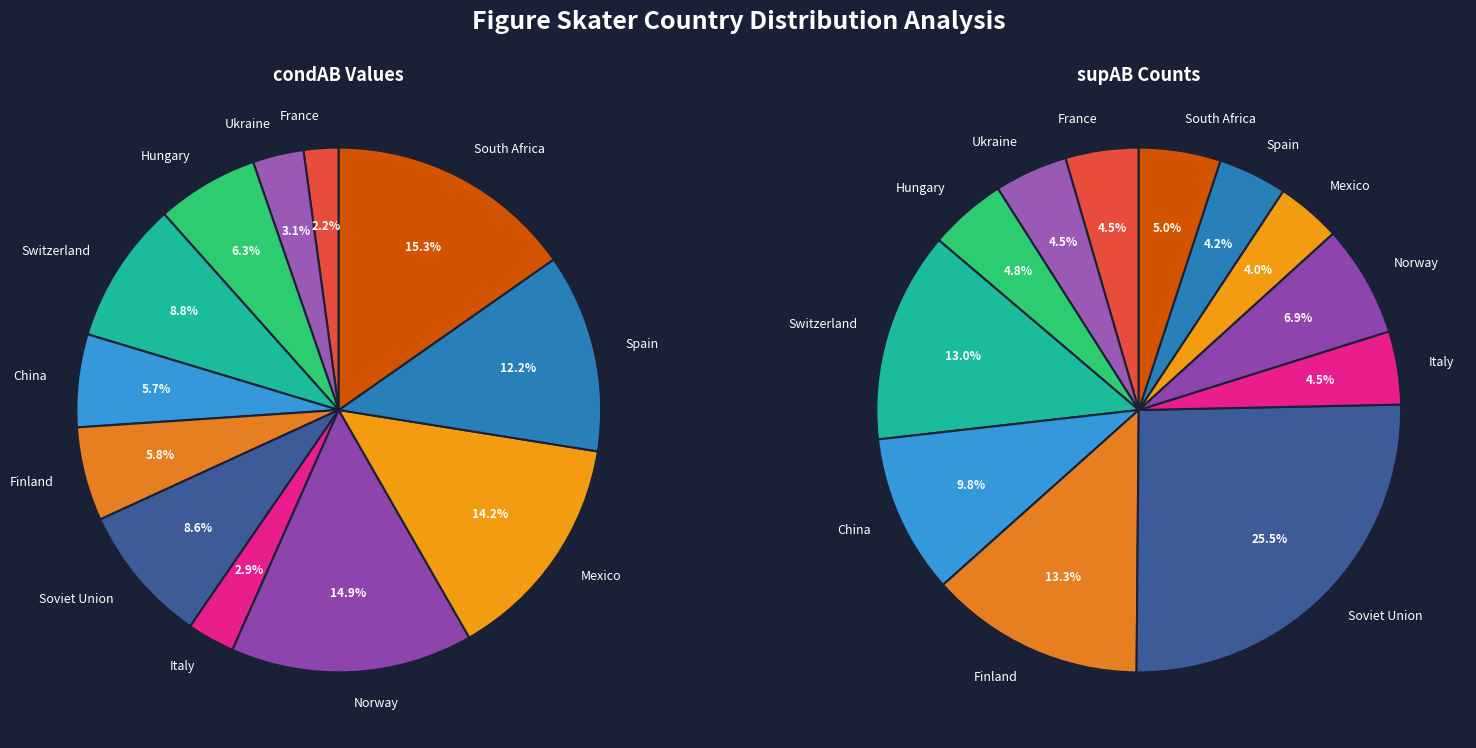

To the nearest percent, what is the combined percentage of South Africa and Hungary?

22%